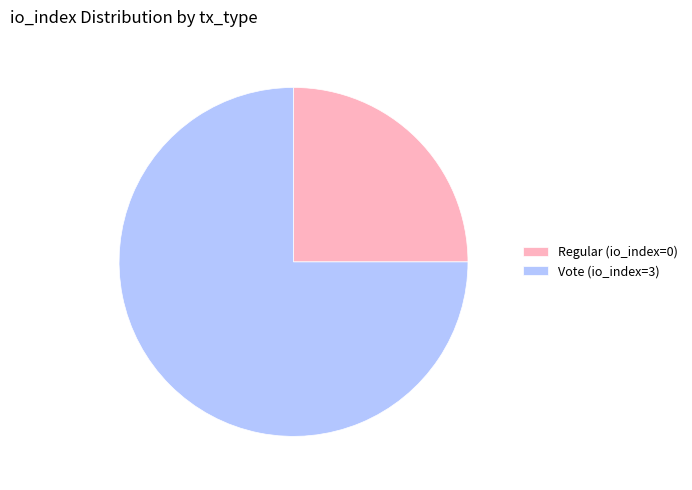

The Regular (io_index=0) slice represents 25% of the pie. True or false?

True